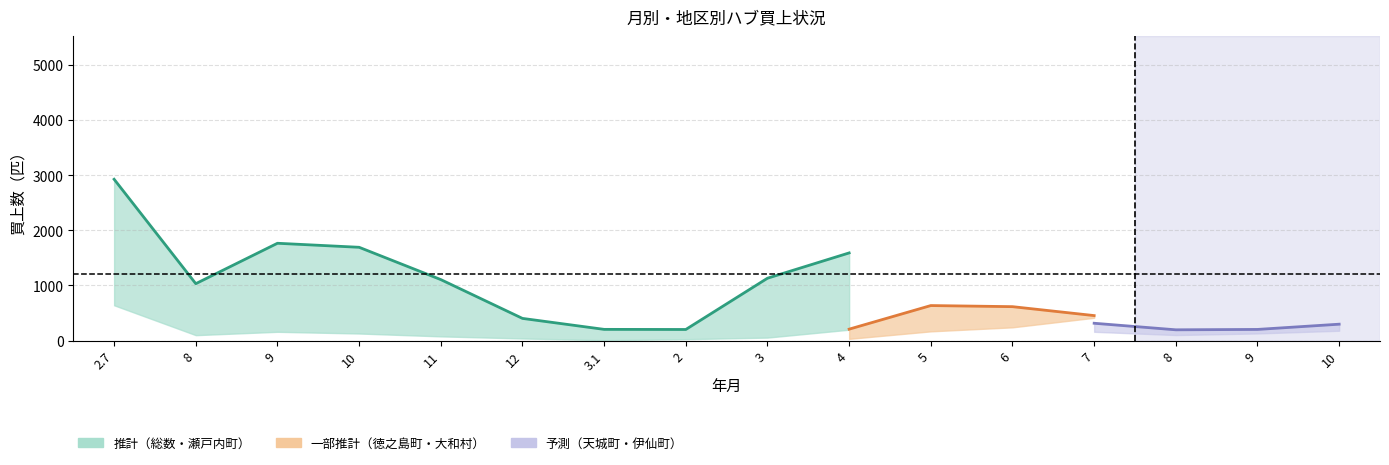

Which series ends up on top after the final intersection of 天城町 and 瀬戸内町?

天城町